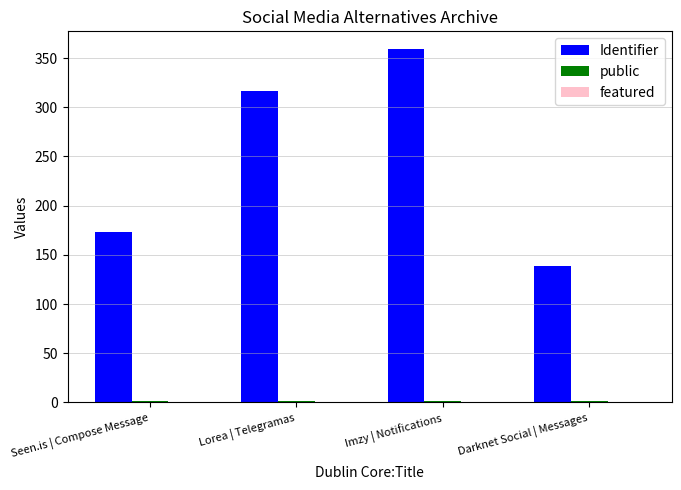

Which series changed the most between Lorea | Telegramas and Imzy | Notifications?

Identifier